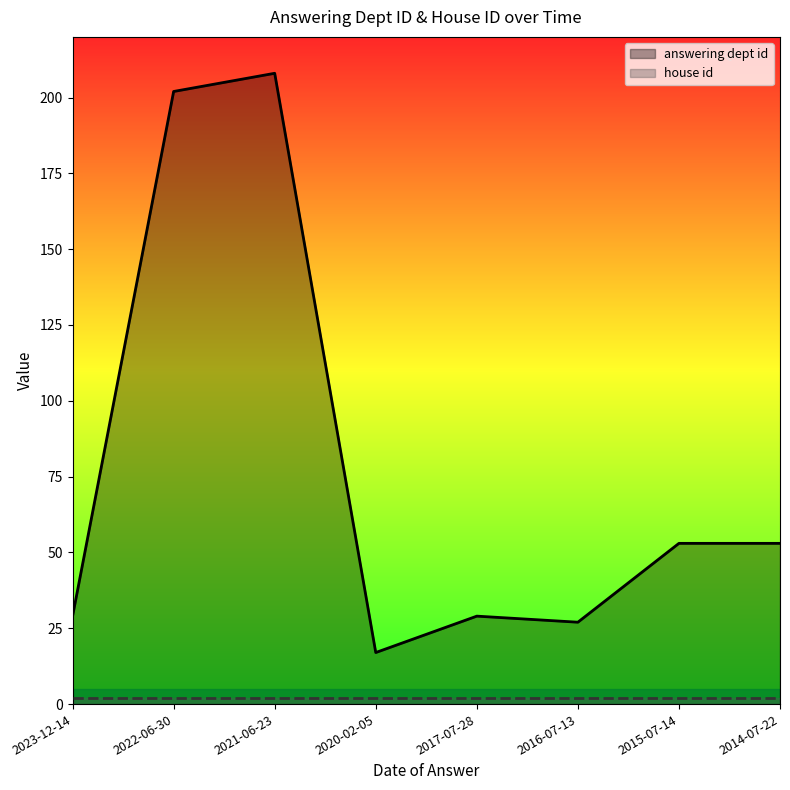

Rank the categories by answering dept id value from highest to lowest.

2021-06-23, 2022-06-30, 2015-07-14, 2014-07-22, 2023-12-14, 2017-07-28, 2016-07-13, 2020-02-05